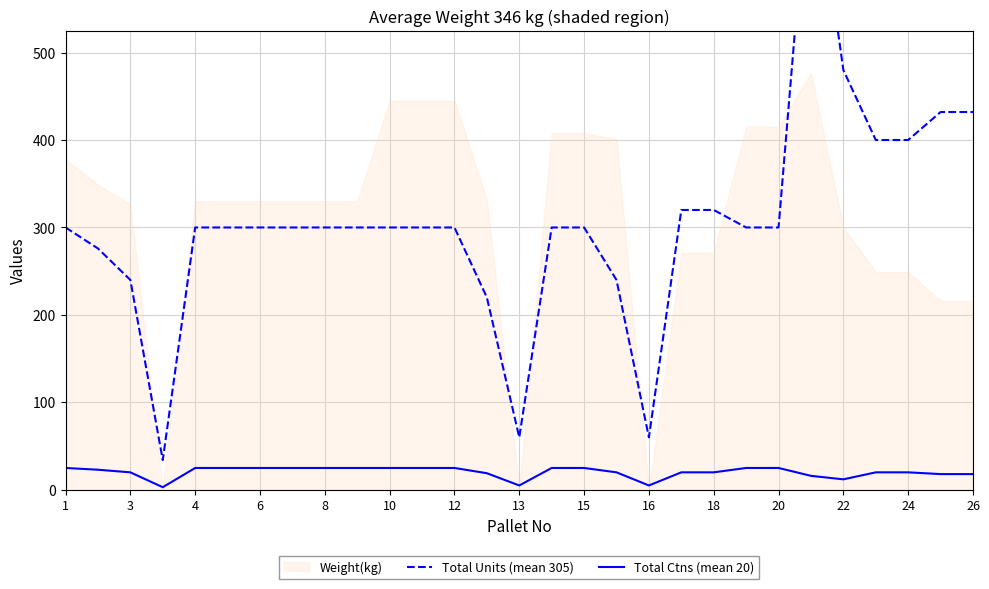

Reading left to right, list all the values displayed in this chart.

Total Units (mean 305): 300	276	240	34	300	300	300	300	300	300	300	300	300	220	60	300	300	240	60	320	320	300	300	744	480	400	400	432	432
Total Ctns (mean 20): 25	23	20	3	25	25	25	25	25	25	25	25	25	19	5	25	25	20	5	20	20	25	25	16	12	20	20	18	18